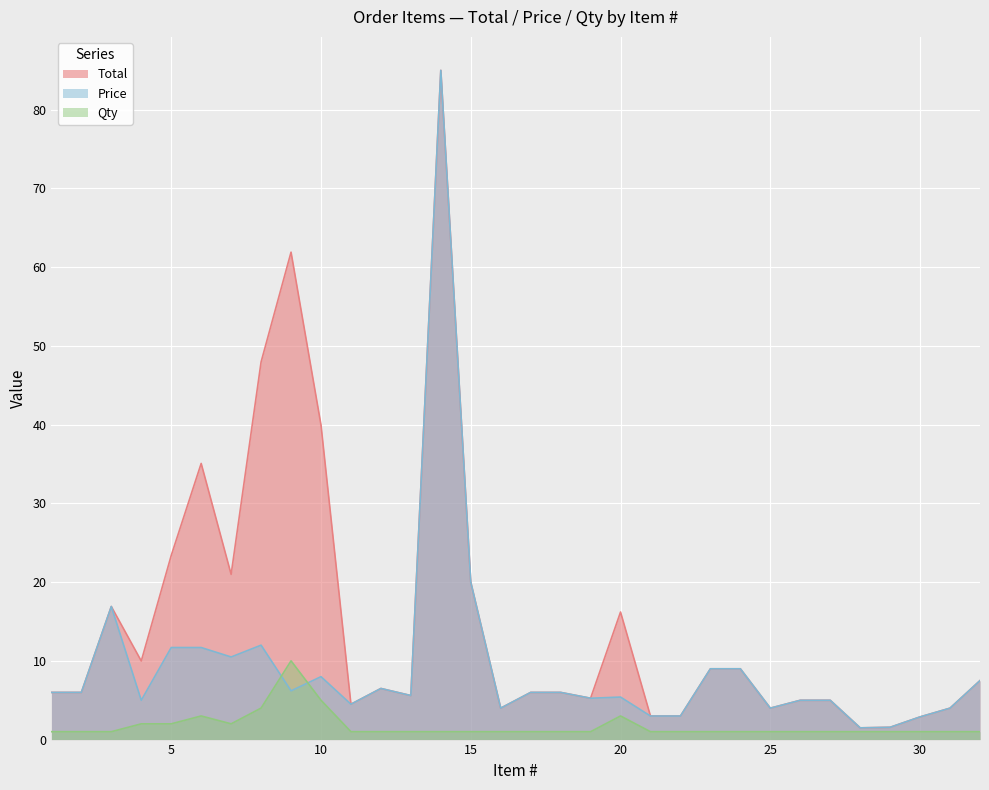

Between 10 and 13, which series saw the biggest shift?

Total